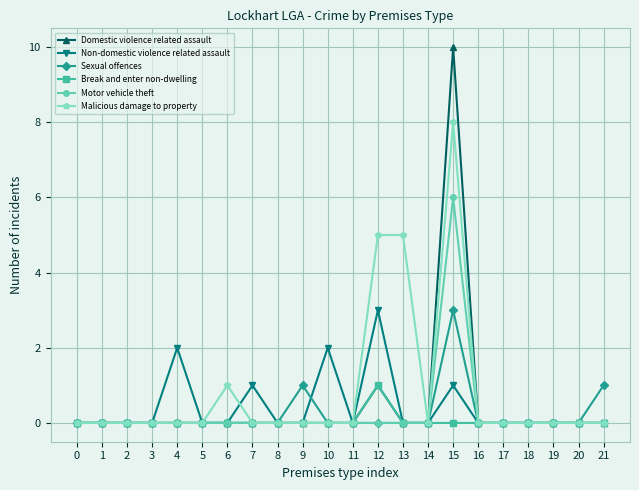

Is it true that Sexual offences equals 1 at 9?

True